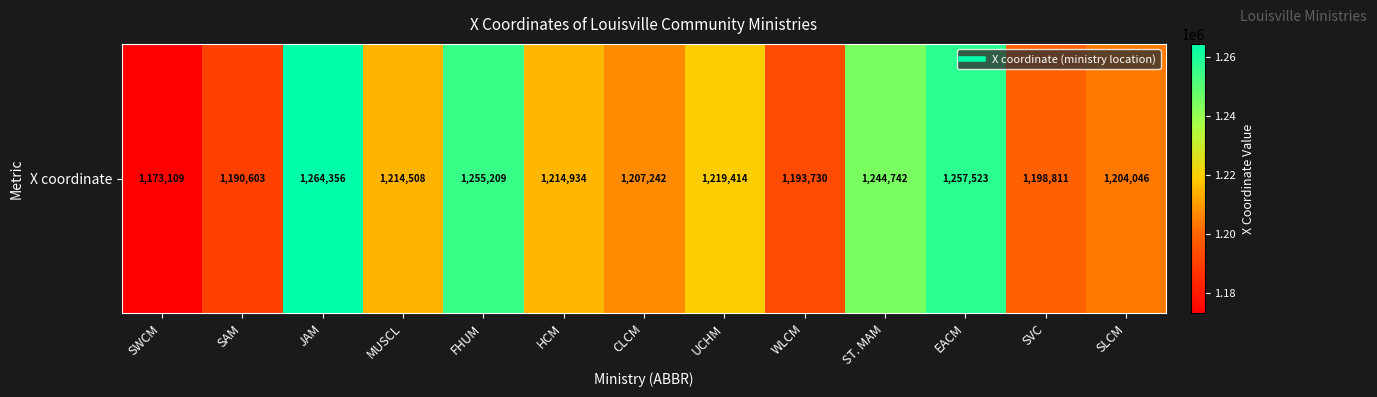

Which has a higher value, UCHM or MUSCL?

UCHM